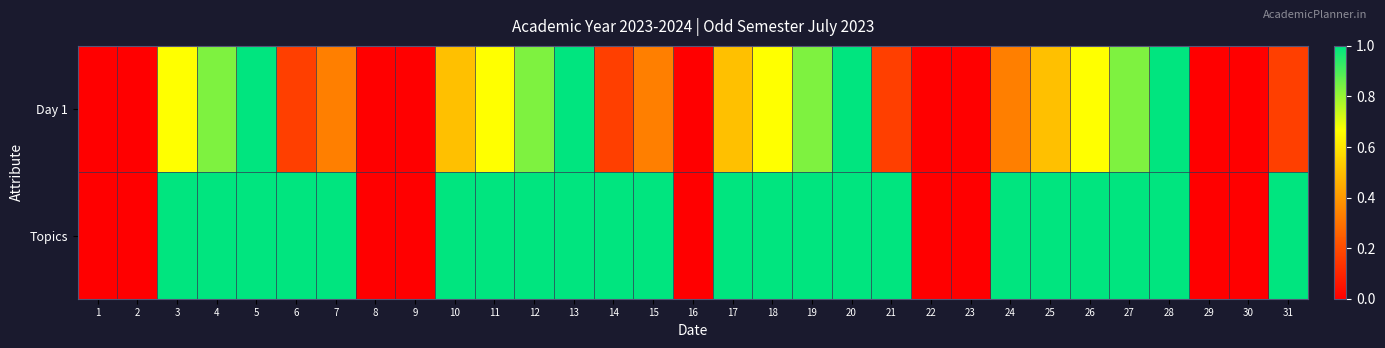

At which category is the sum across all series the highest?

5